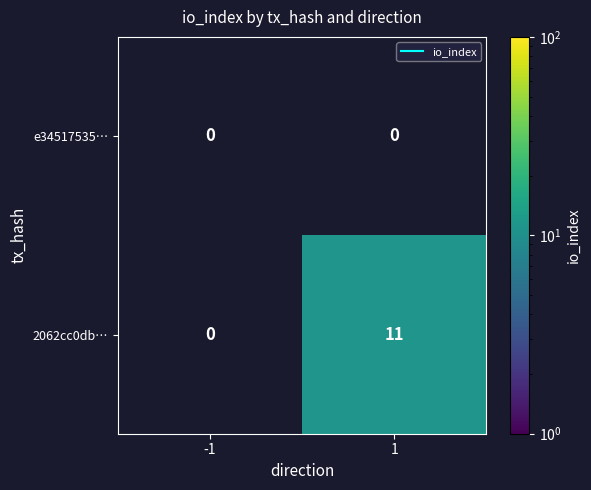

Reading left to right, list all the values displayed in this chart.

e34517535…: -1=0	1=0
2062cc0db…: -1=0	1=11